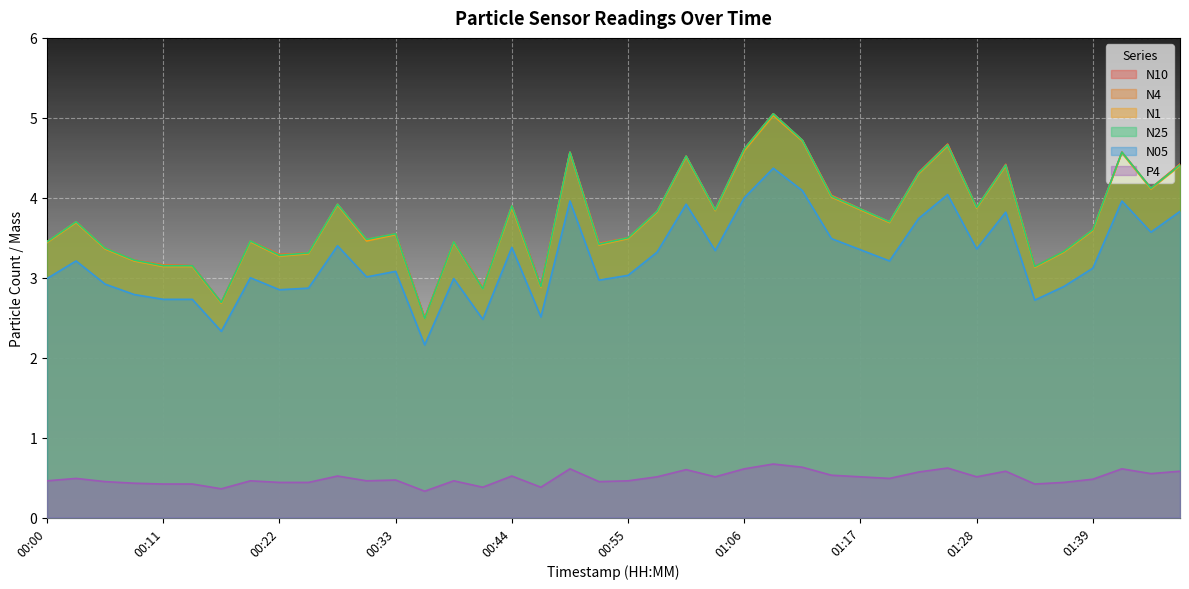

Rank the series by their maximum value, from lowest to highest.

P4, N05, N1, N10, N4, N25